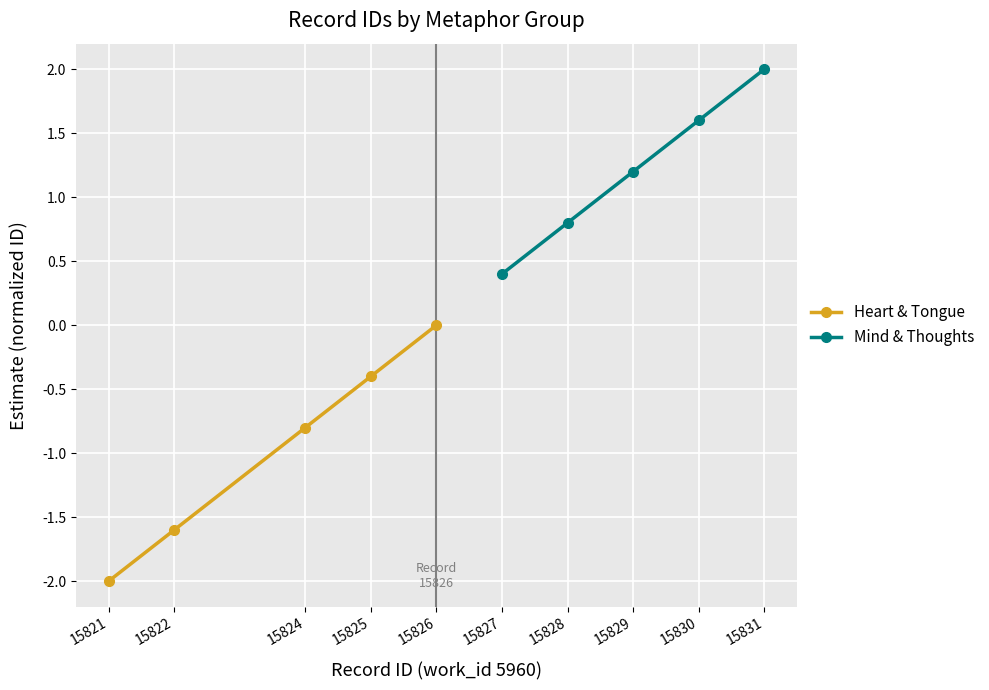

Reading left to right, list all the values displayed in this chart.

Heart & Tongue: -2.0	-1.6	-0.8	-0.4	0.0
Mind & Thoughts: 0.4	0.8	1.2	1.6	2.0